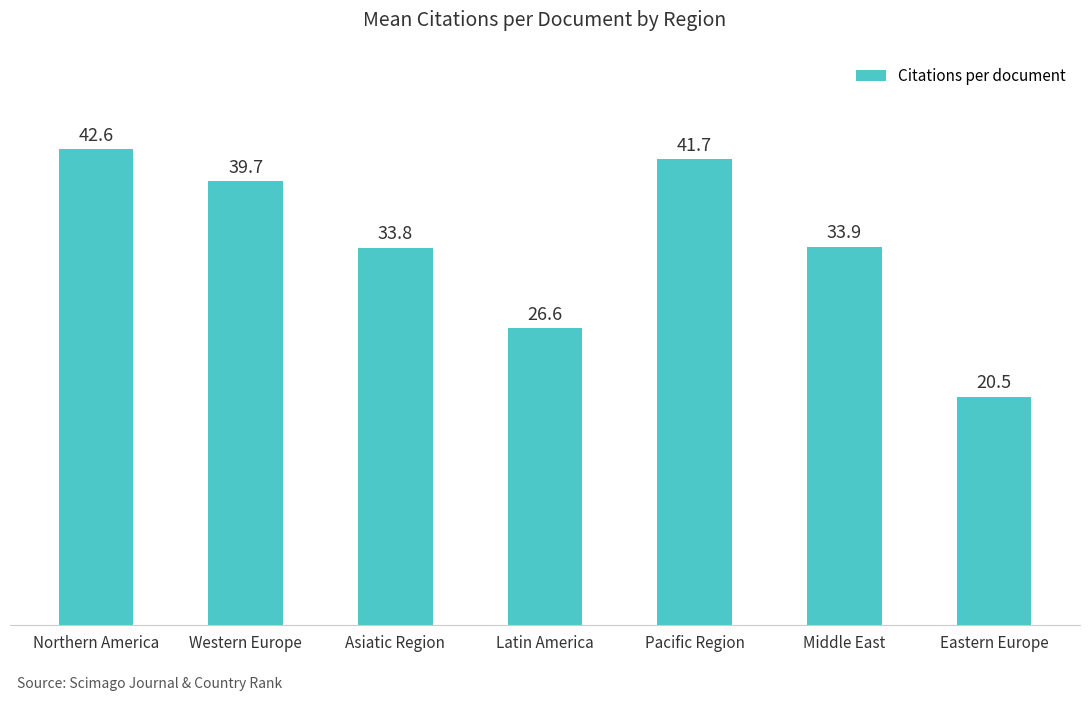

Rank the categories by value from highest to lowest.

Northern America, Pacific Region, Western Europe, Middle East, Asiatic Region, Latin America, Eastern Europe